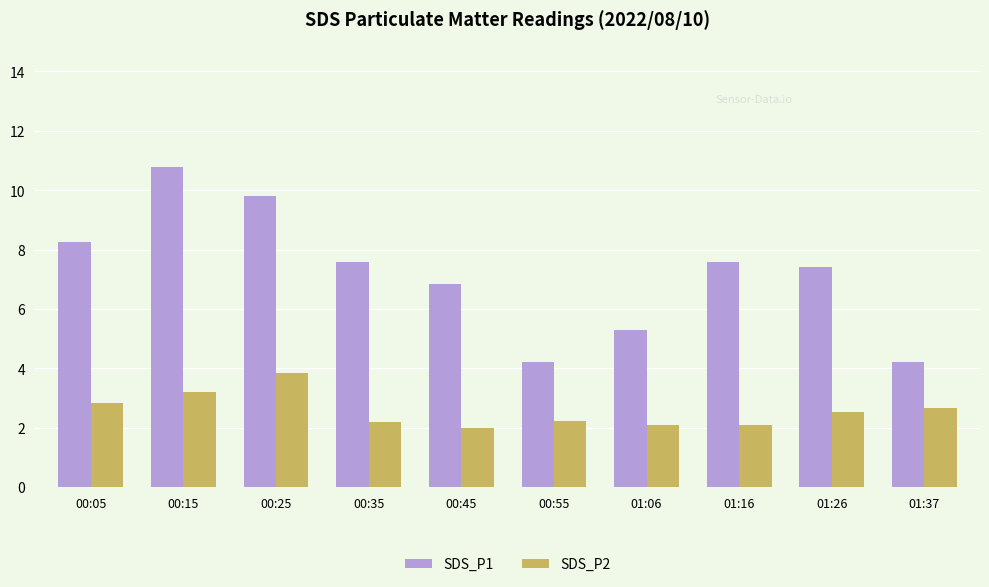

What is the difference between the second highest and second lowest values in the SDS_P2 series?

1.1